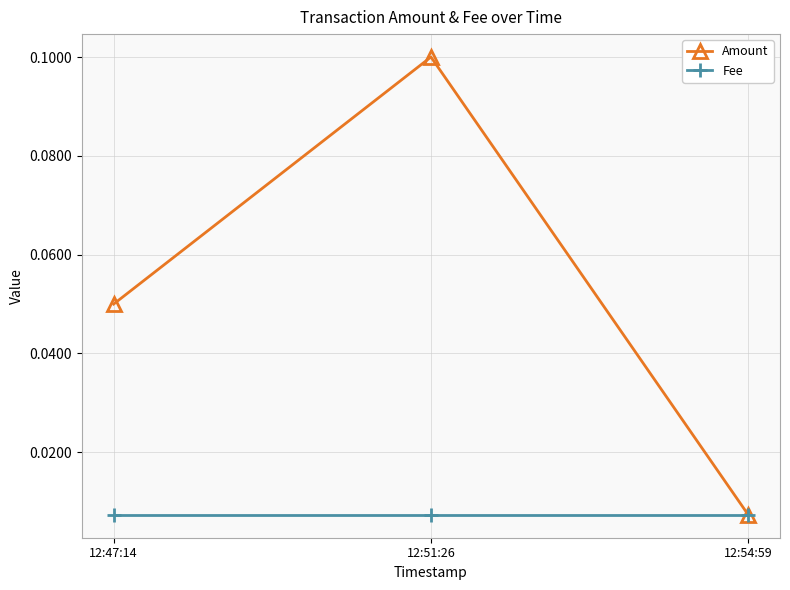

Rank the series by their average value, from highest to lowest.

Amount, Fee